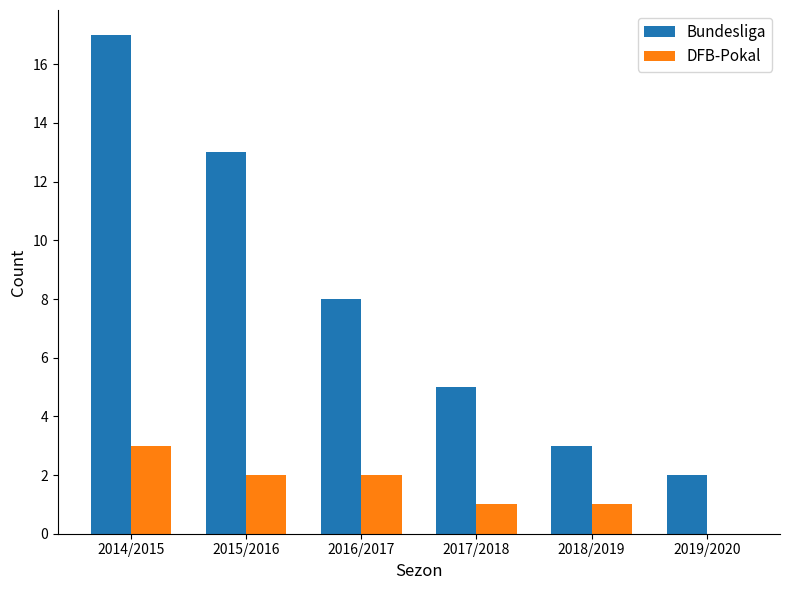

What is the sum of all DFB-Pokal values?

9